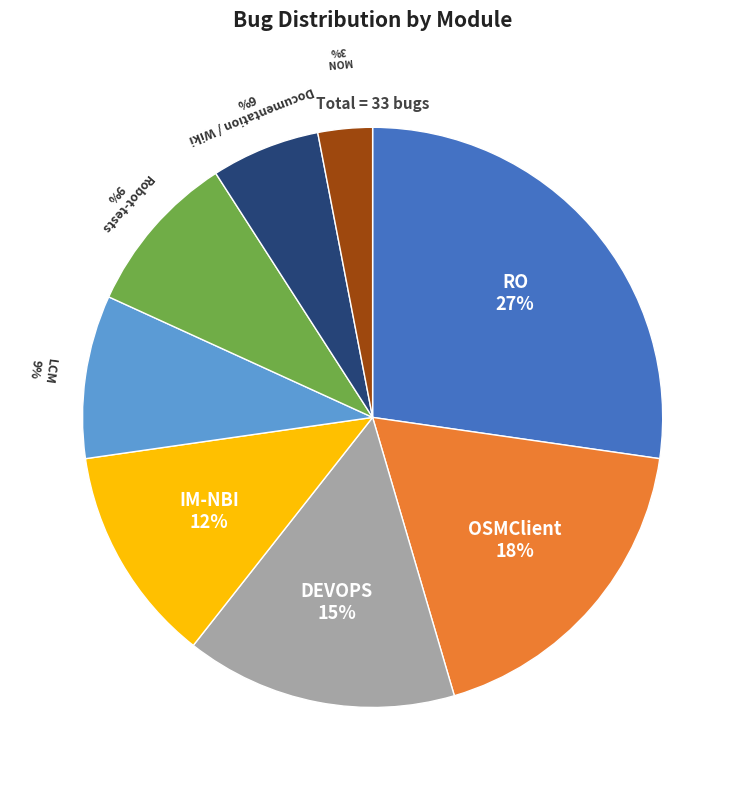

To the nearest percent, what percentage of the pie is MON?

3%